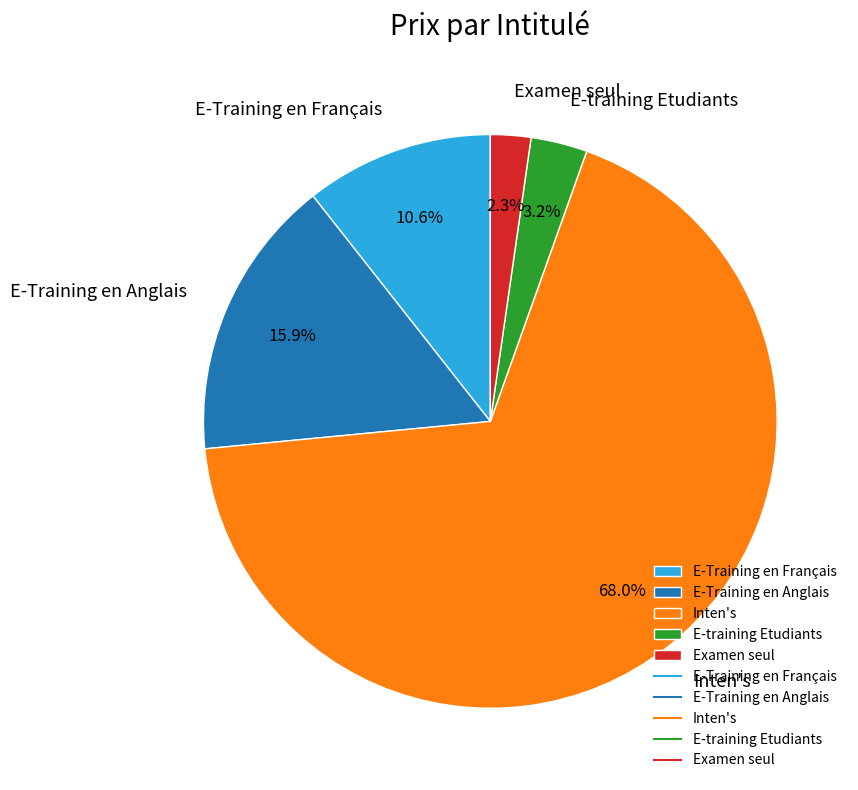

Count the number of slices in the pie.

5